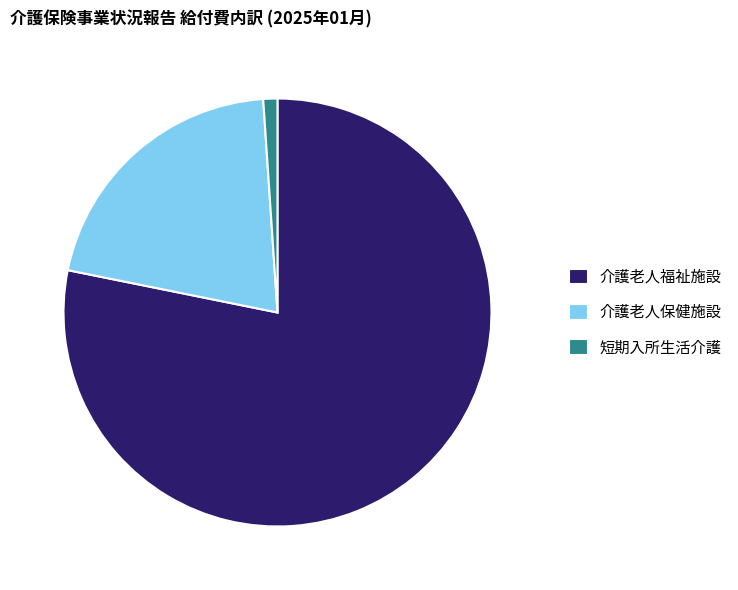

Which slice is the smallest?

短期入所生活介護